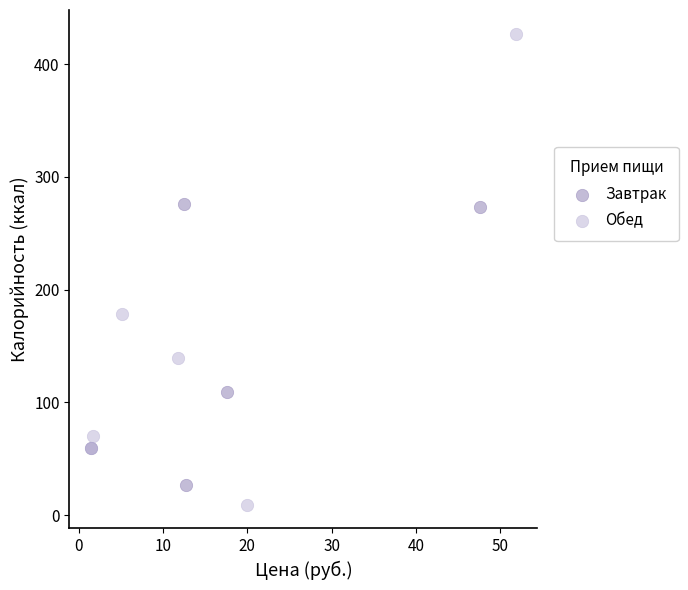

Which series contains the highest Y value?

Обед